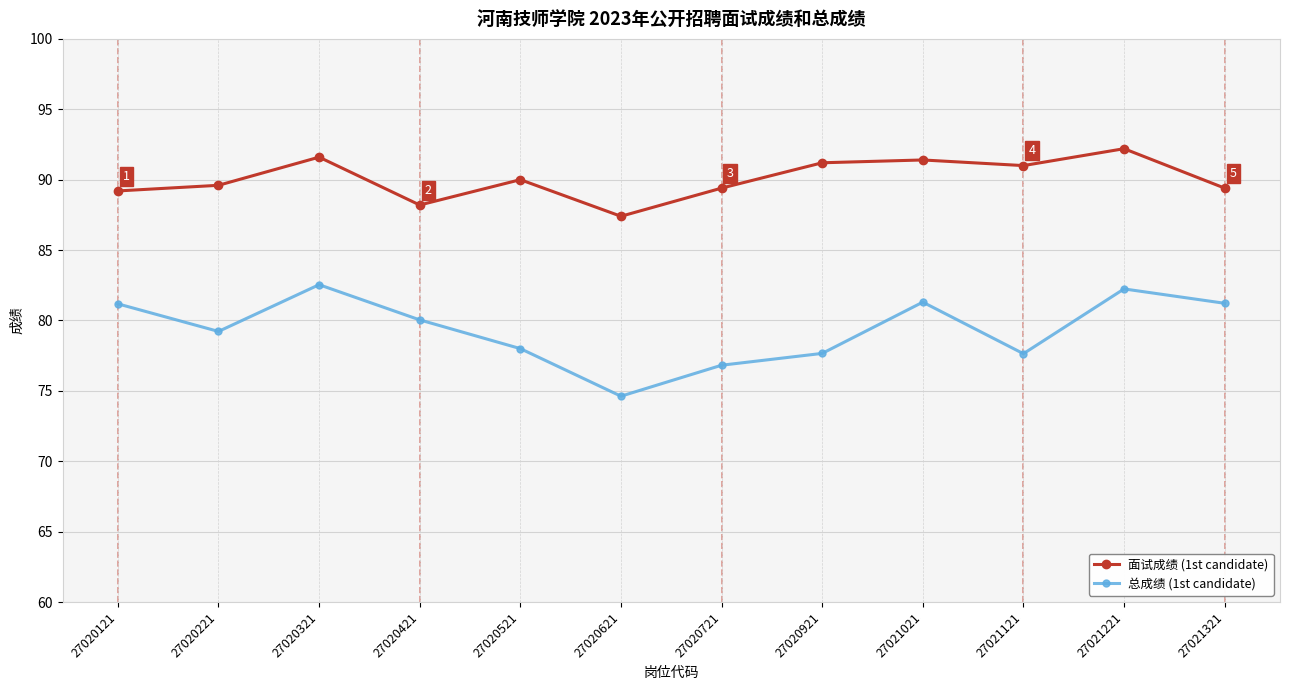

What is the total value across all series at 27021121?

168.6